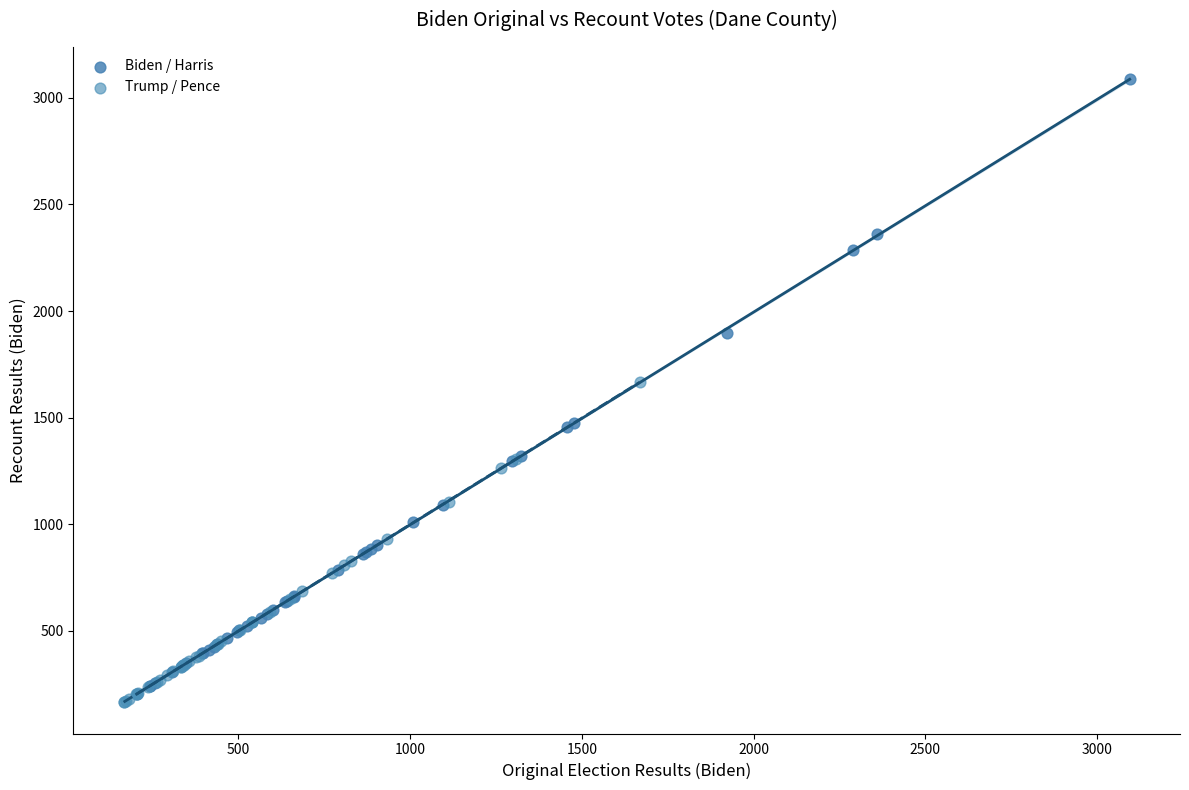

What are all the series names shown in the legend?

Biden / Harris, Trump / Pence